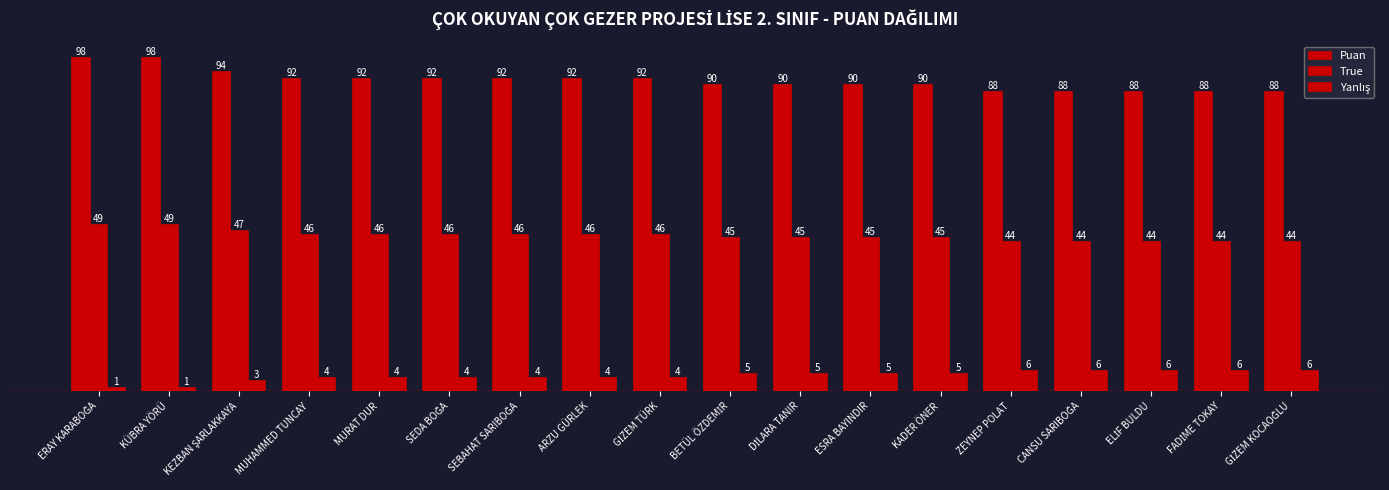

True or false: Puan has a value of 88 at CANSU SARIBOĞA.

True